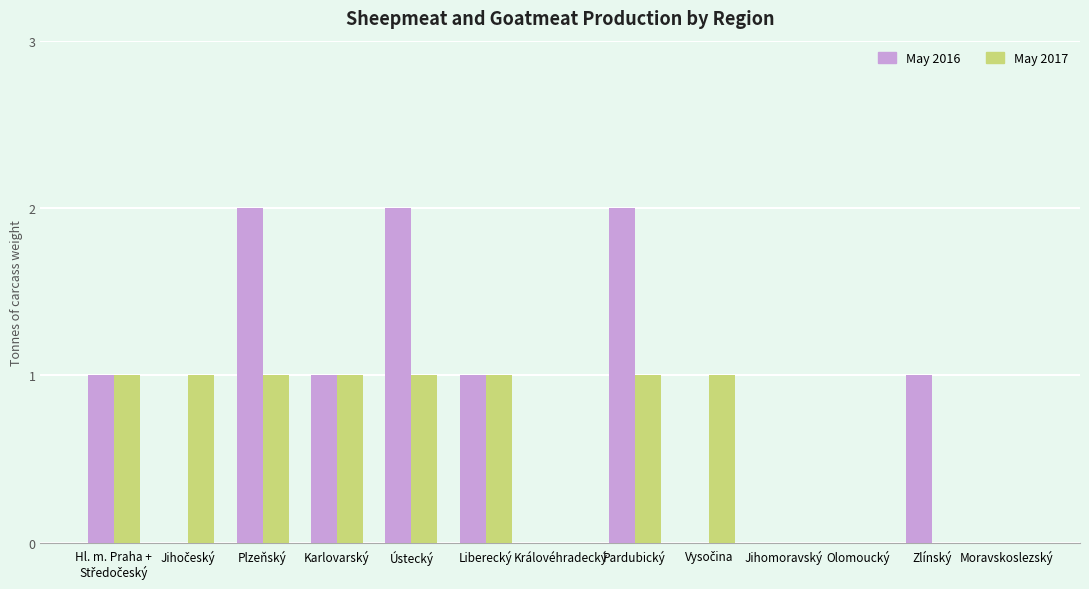

The May 2016 series shows 2 at Zlínský. True or false?

False